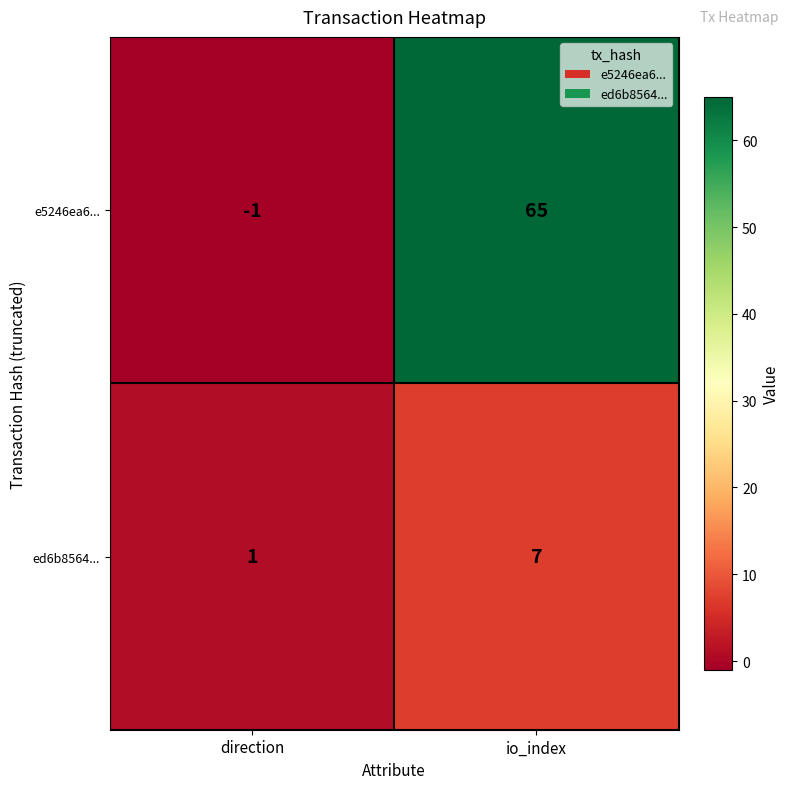

Is it true that e5246ea6... equals 65 at io_index?

True